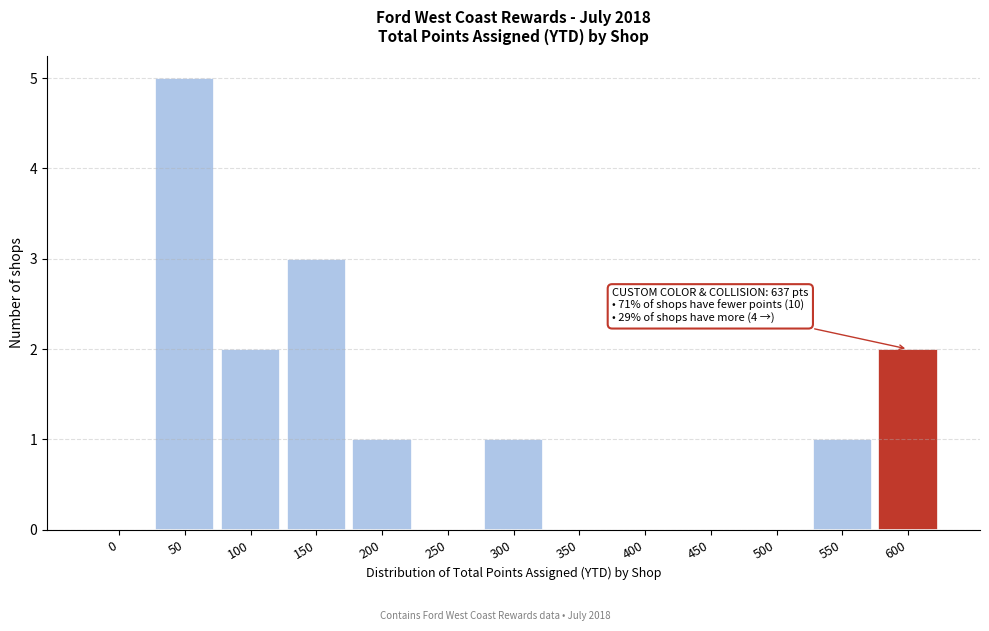

Reading left to right, list all the values displayed in this chart.

0=0	50=5	100=2	150=3	200=1	250=0	300=1	350=0	400=0	450=0	500=0	550=1	600=2